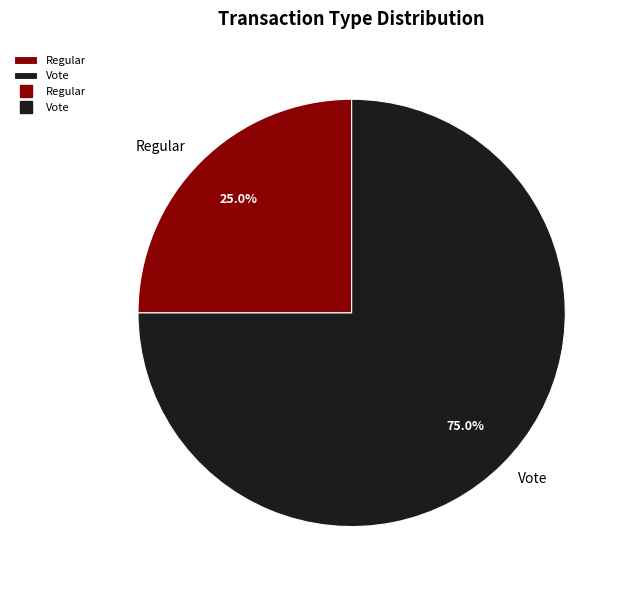

Which category accounts for the majority?

Vote